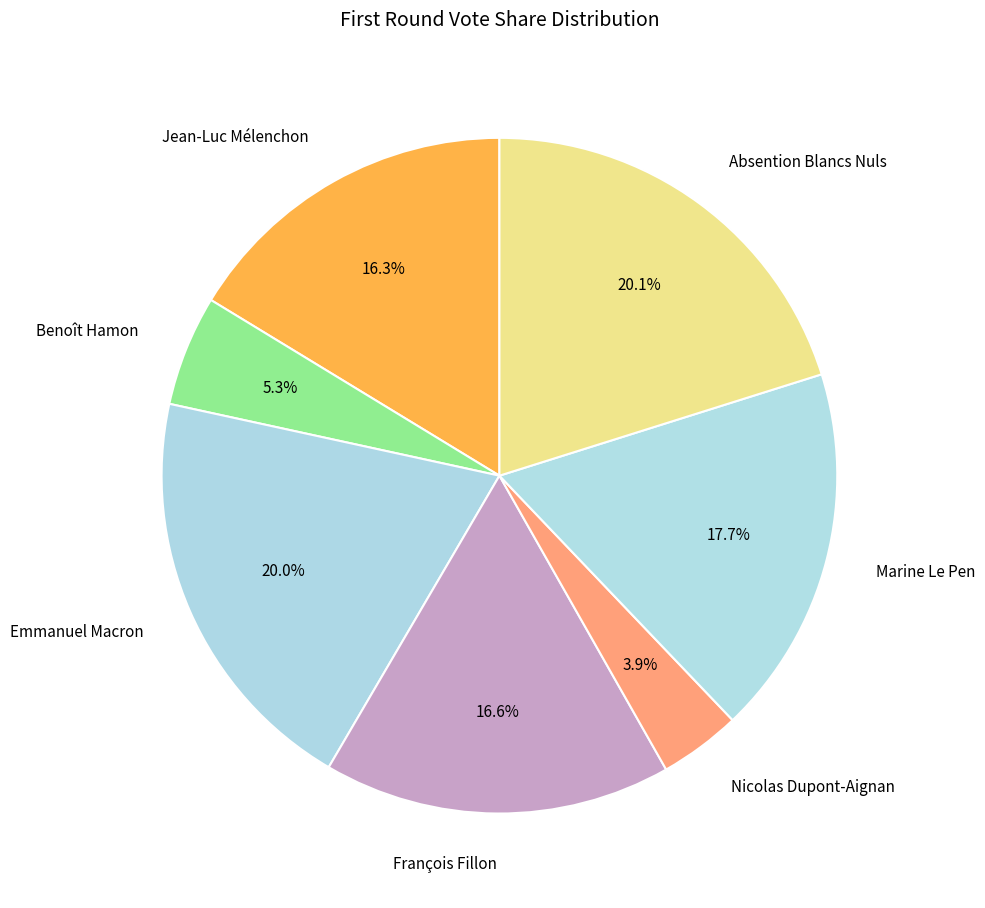

How many segments does this pie chart have?

7